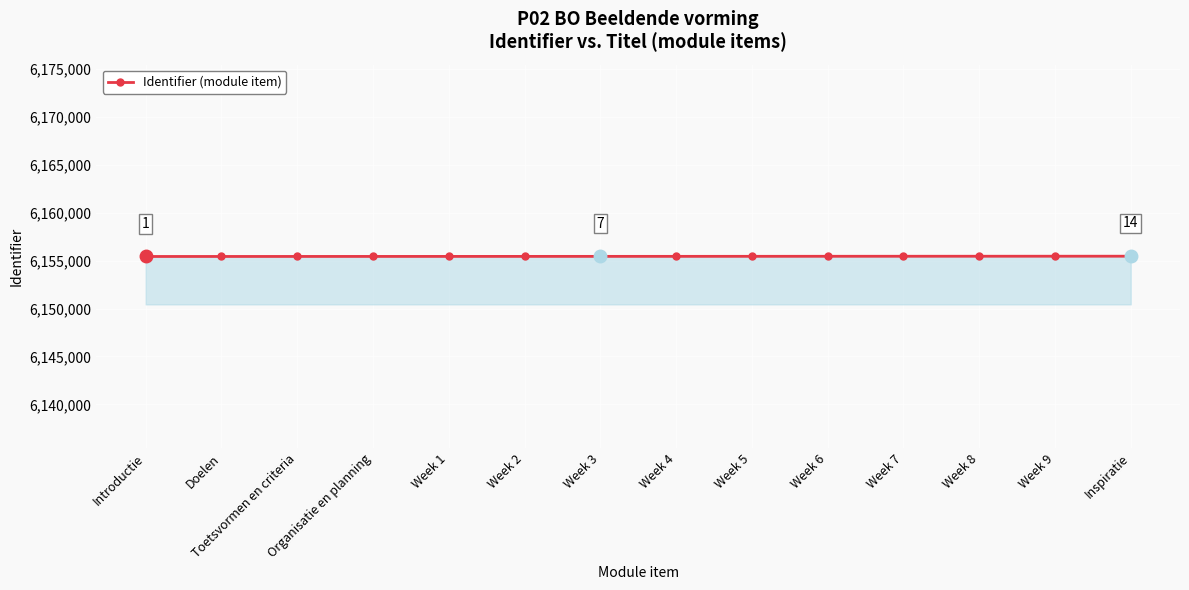

Approximately how many times larger is the value at Inspiratie compared to Week 3?

1.0